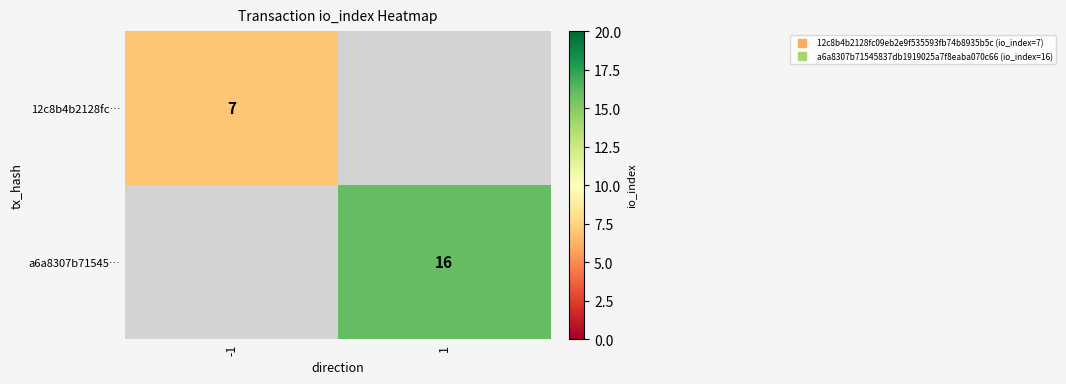

Is it true that a6a8307b71545… equals 9 at -1?

False